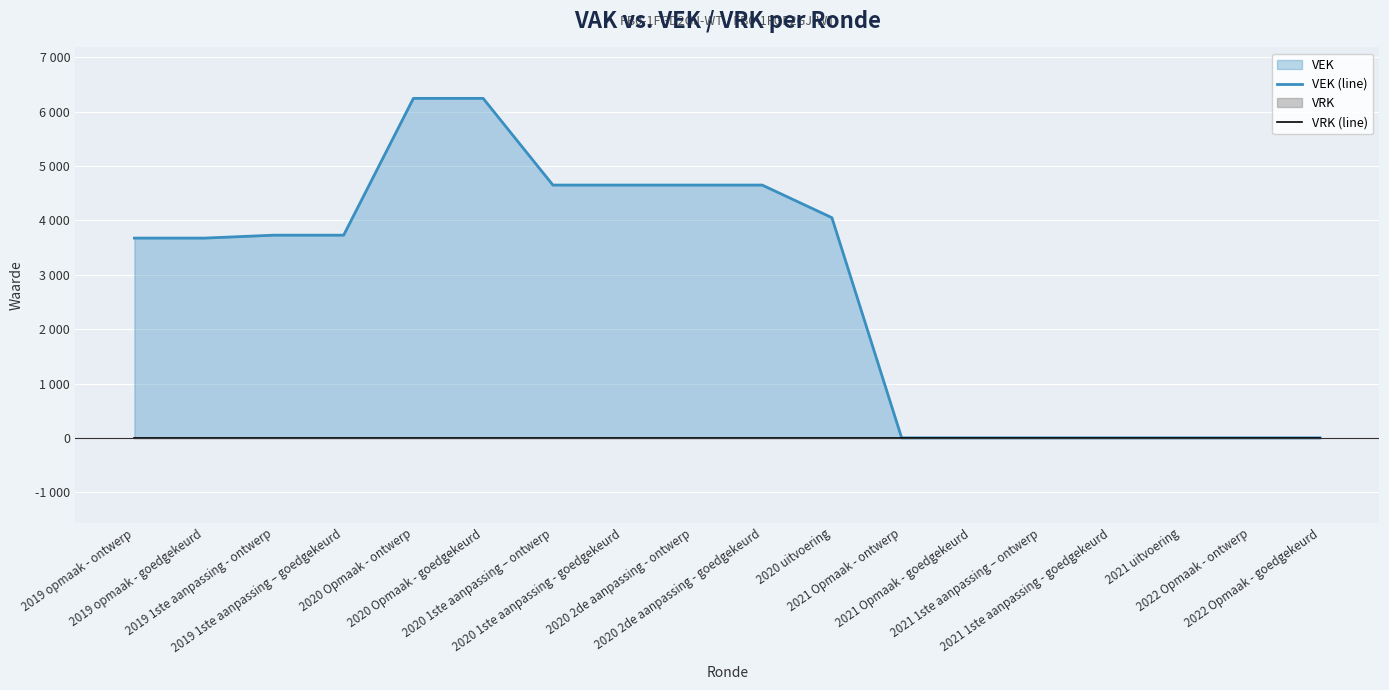

Which series changed the most between 2020 Opmaak - goedgekeurd and 2021 Opmaak - ontwerp?

VEK (line)